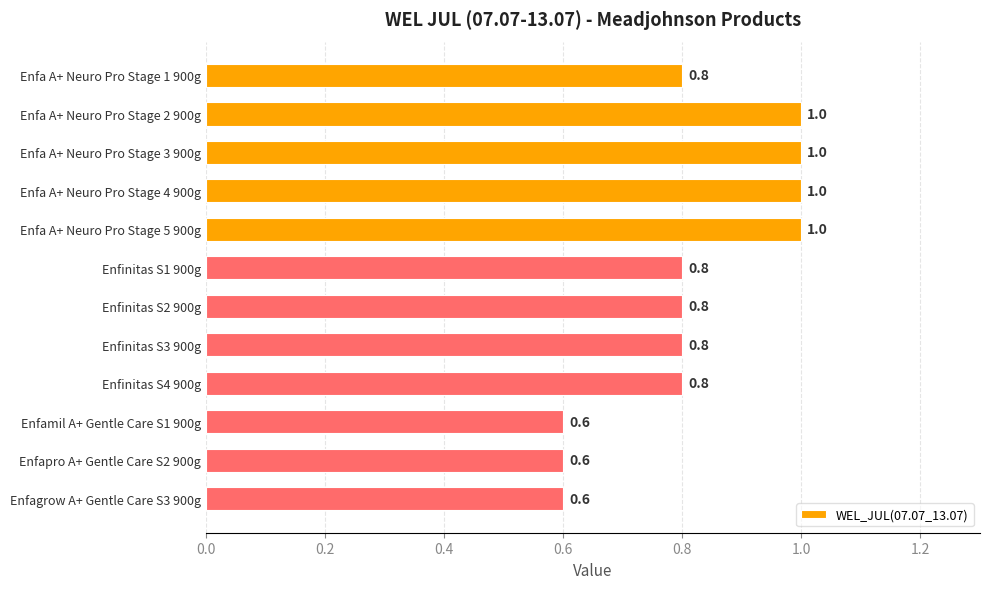

What is the label of the 7th bar from the top?

Enfinitas S2 900g